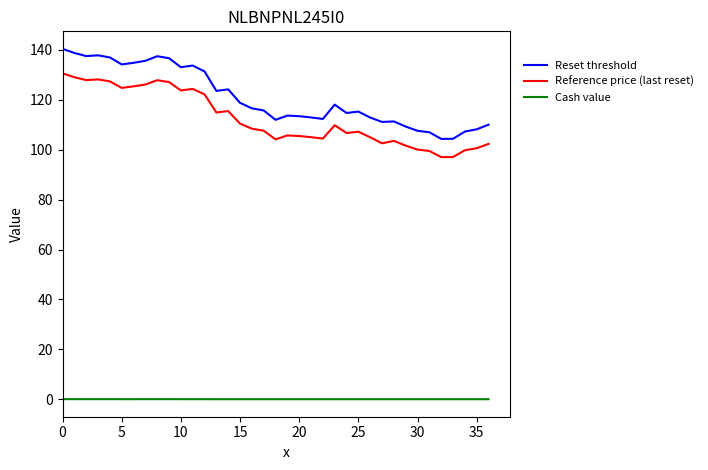

Does the chart have visible grid lines?

No